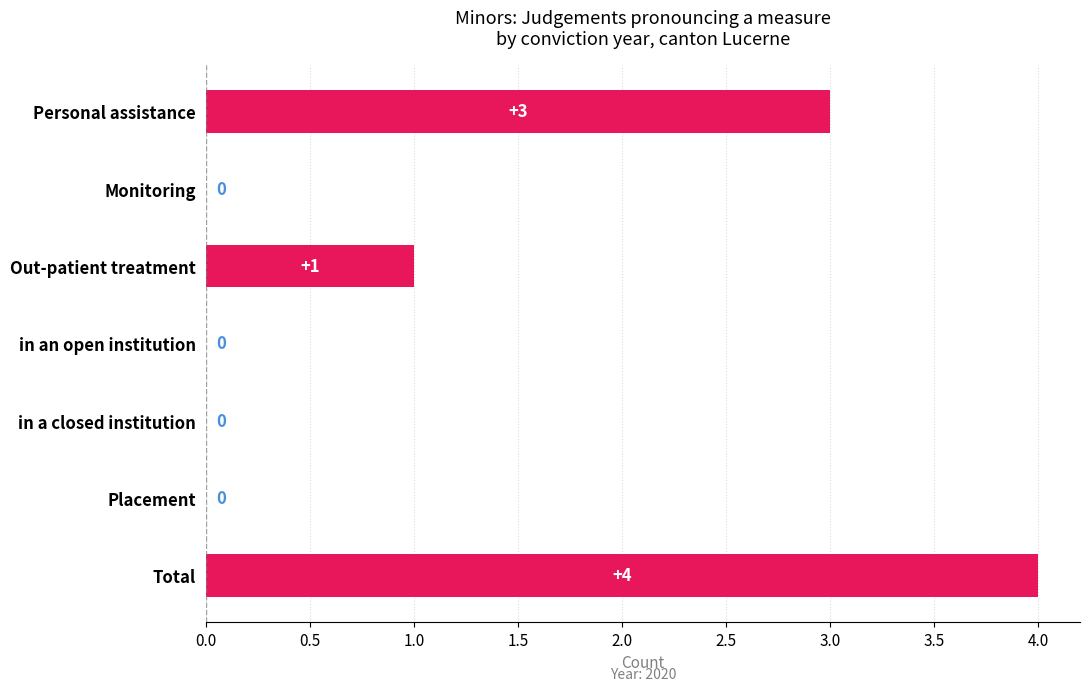

Is it true that the value at in a closed institution is 0?

True